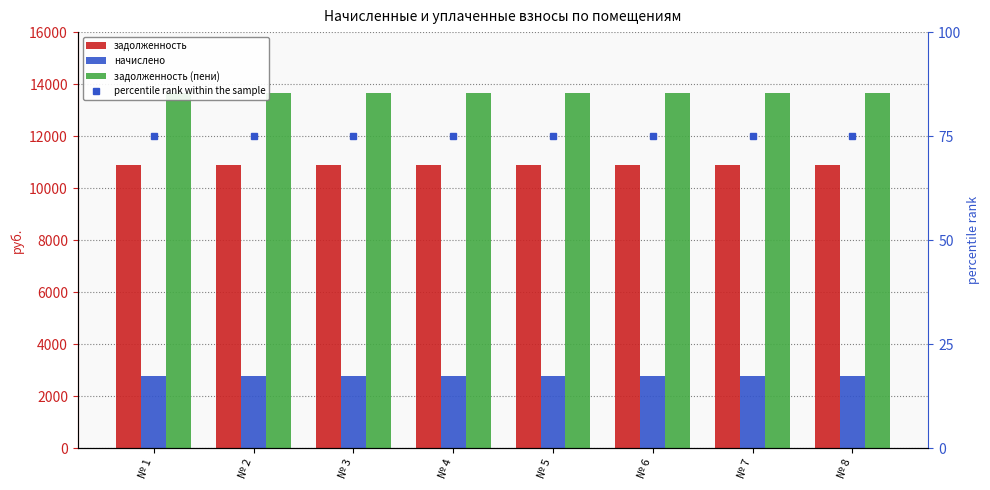

Reading left to right, what are all the values shown in this chart?

задолженность: № 1=10896.0	№ 2=10896.0	№ 3=10896.0	№ 4=10896.0	№ 5=10896.0	№ 6=10896.0	№ 7=10896.0	№ 8=10896.0
начислено: № 1=2758.1	№ 2=2758.1	№ 3=2758.1	№ 4=2758.1	№ 5=2758.1	№ 6=2758.1	№ 7=2758.1	№ 8=2758.1
задолженность (пени): № 1=13654.0	№ 2=13654.0	№ 3=13654.0	№ 4=13654.0	№ 5=13654.0	№ 6=13654.0	№ 7=13654.0	№ 8=13654.0
percentile rank within the sample: № 1=75.0	№ 2=75.0	№ 3=75.0	№ 4=75.0	№ 5=75.0	№ 6=75.0	№ 7=75.0	№ 8=75.0